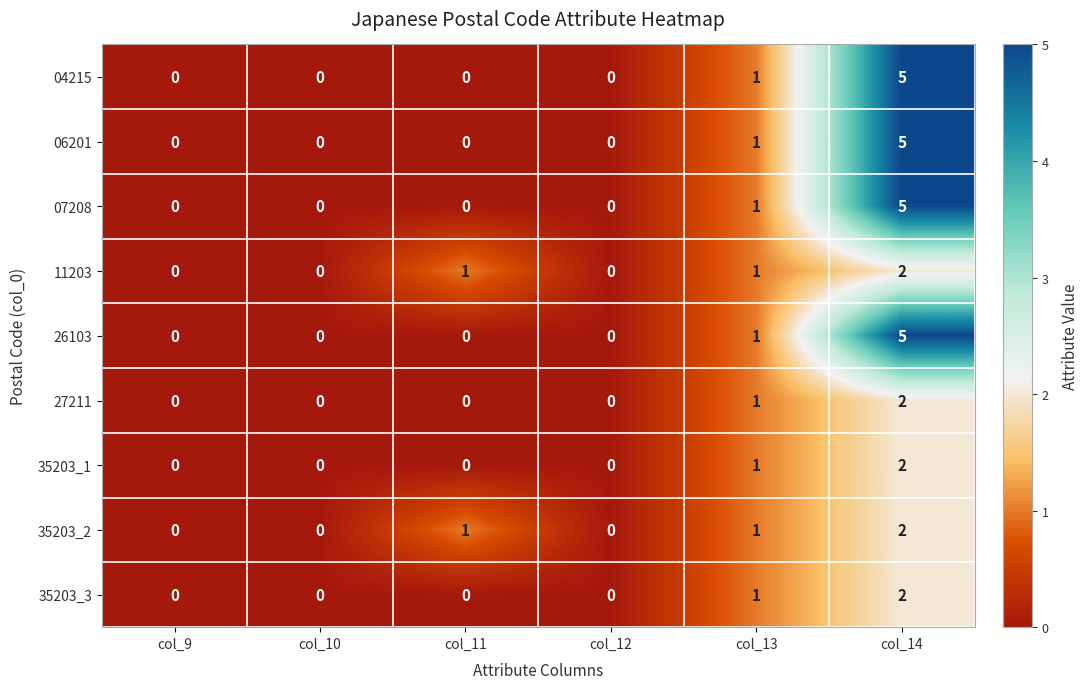

What is the sum of all 27211 values?

3